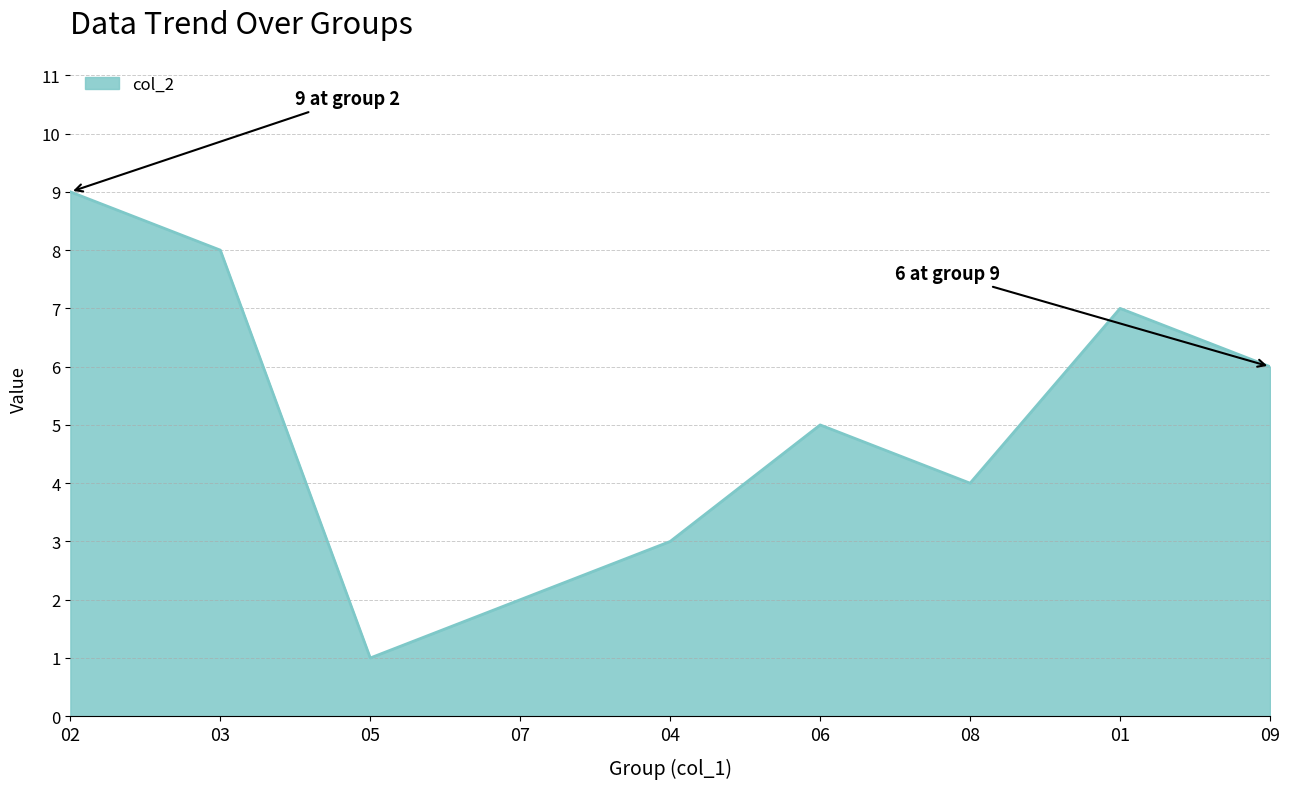

Approximately how many times larger is the value at 07 compared to 05?

2.0